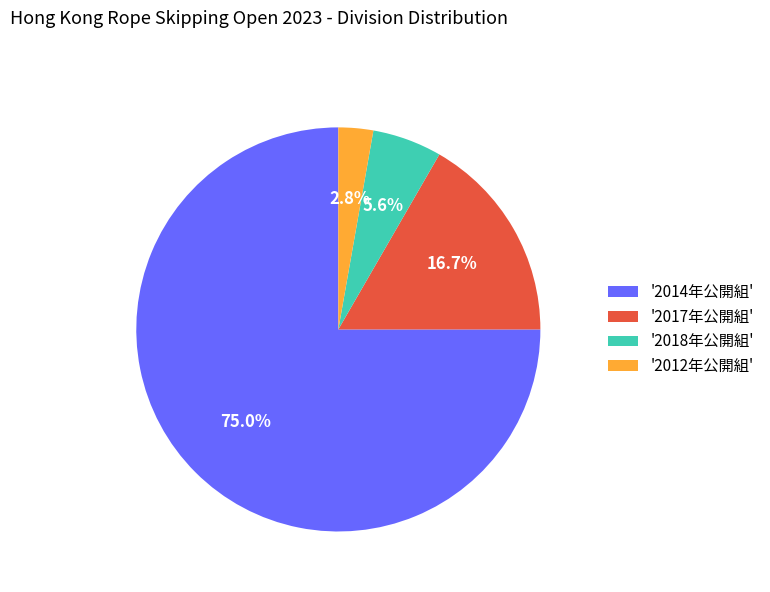

Is '2012年公開組' the majority of the pie?

No